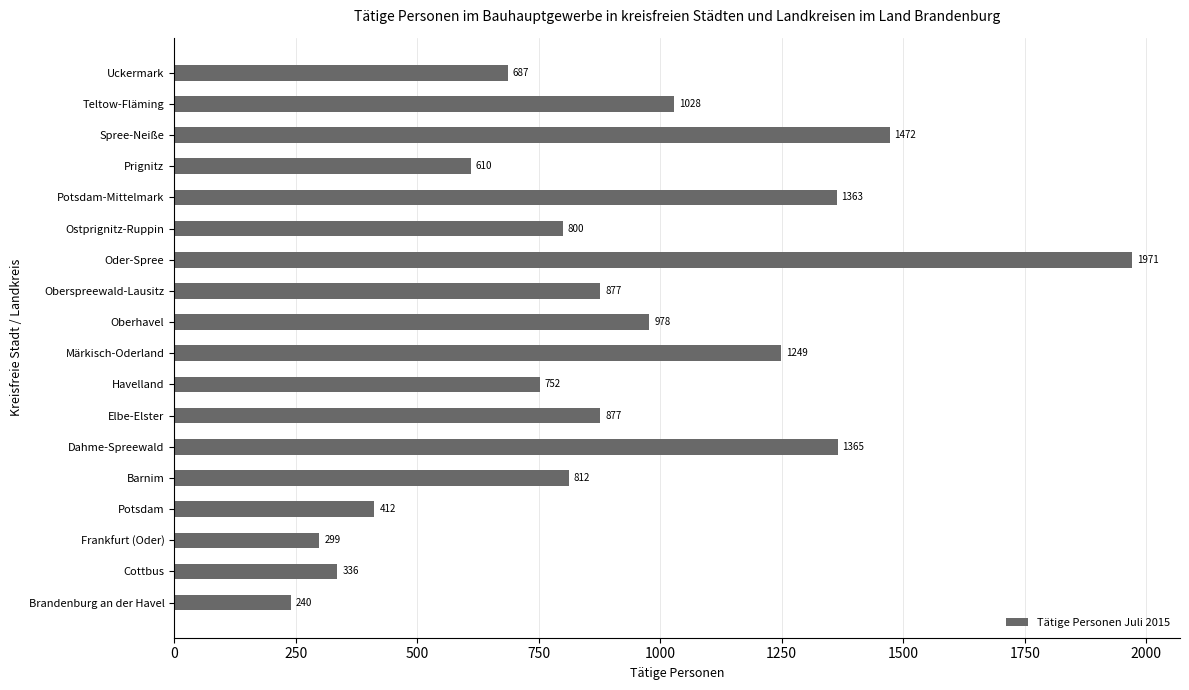

What is the approximate value at Potsdam?

412